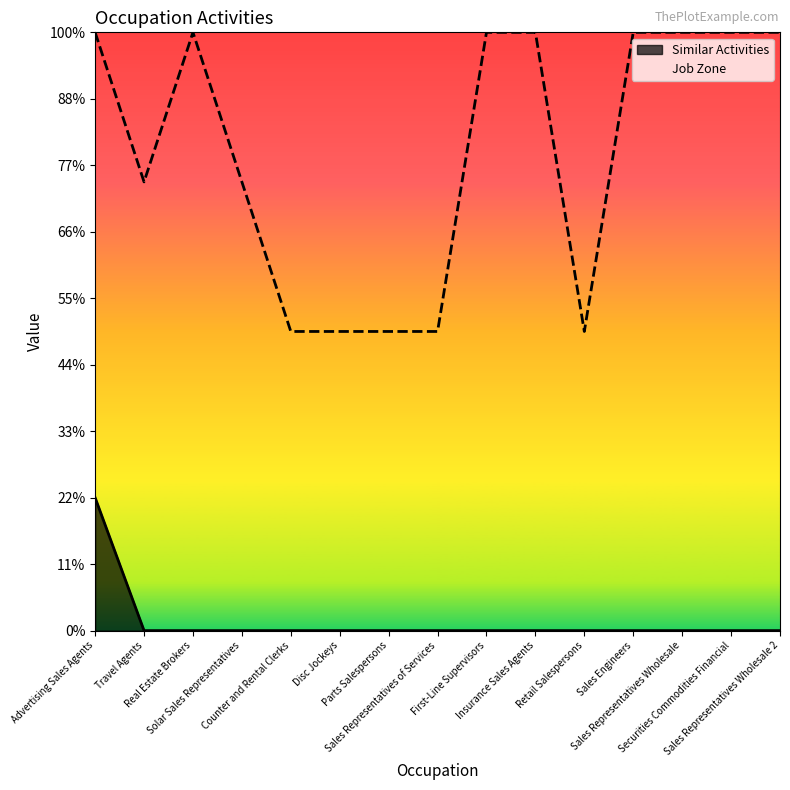

Which series changed the most between Sales Representatives of Services and Sales Representatives Wholesale?

Job Zone